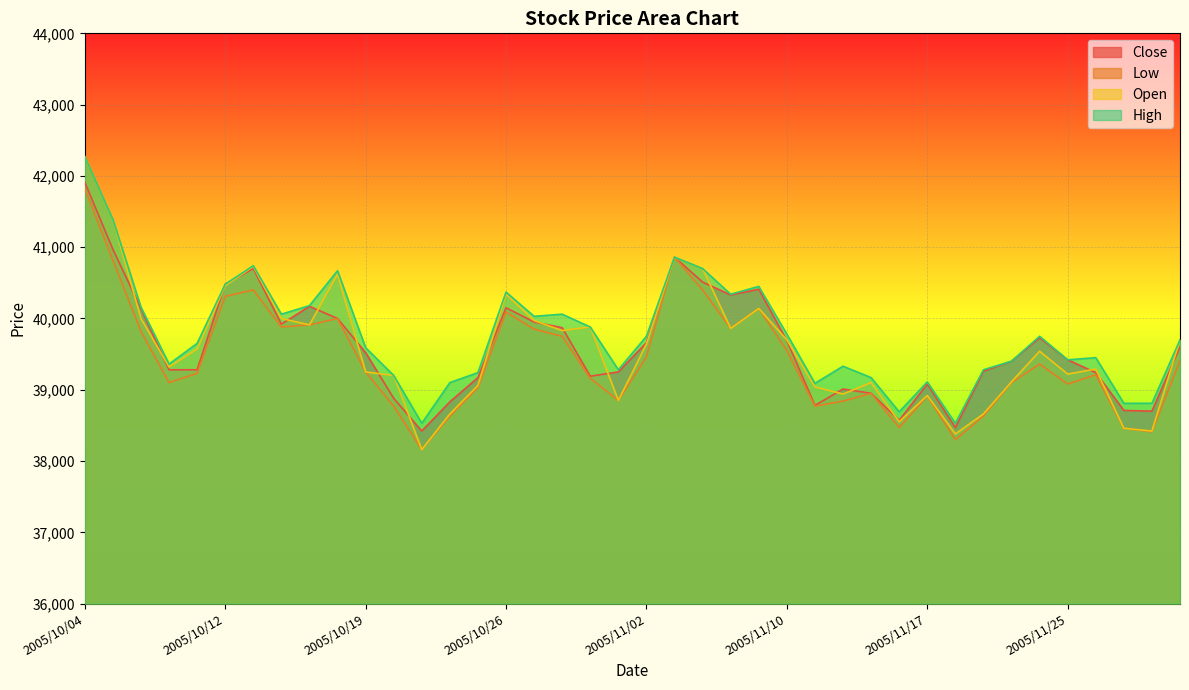

At which label is Low closest to 39990?

2005/10/18